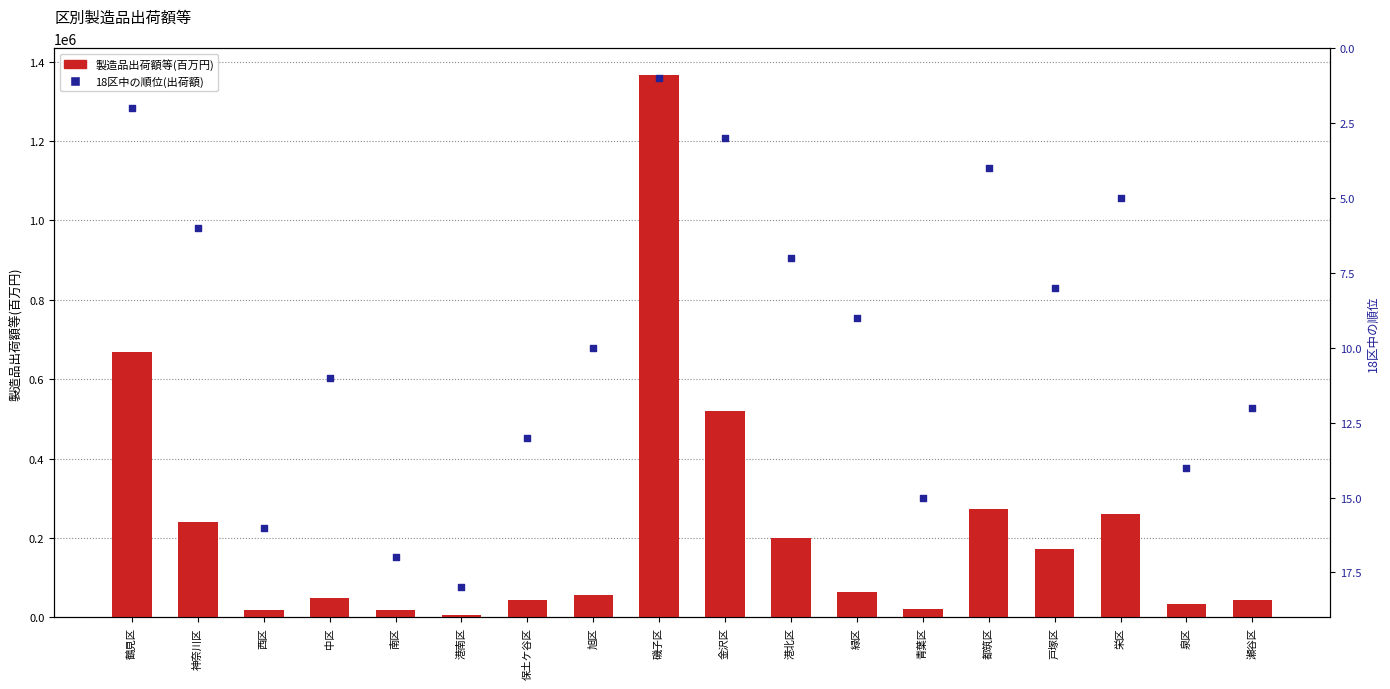

At which category is the sum across all series the highest?

磯子区